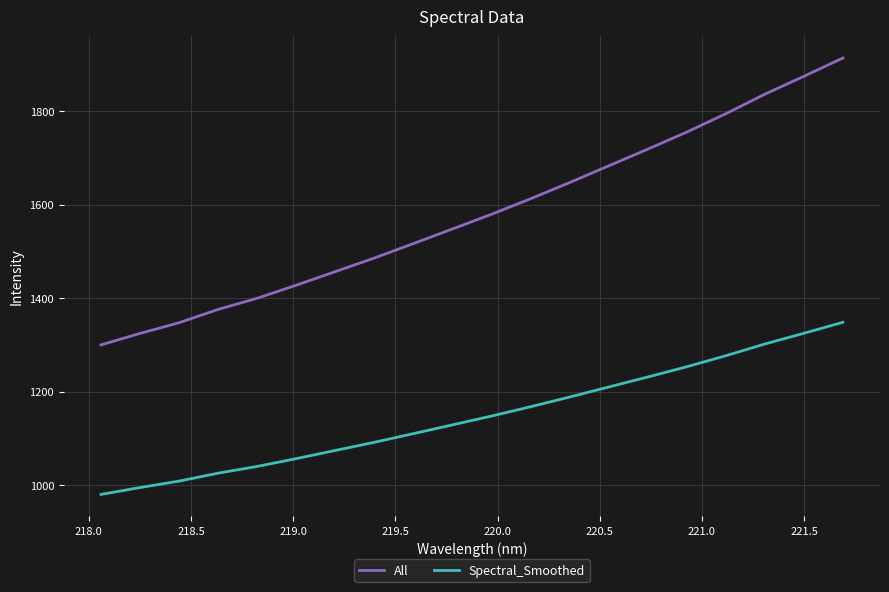

What is the smallest value displayed?

979.9